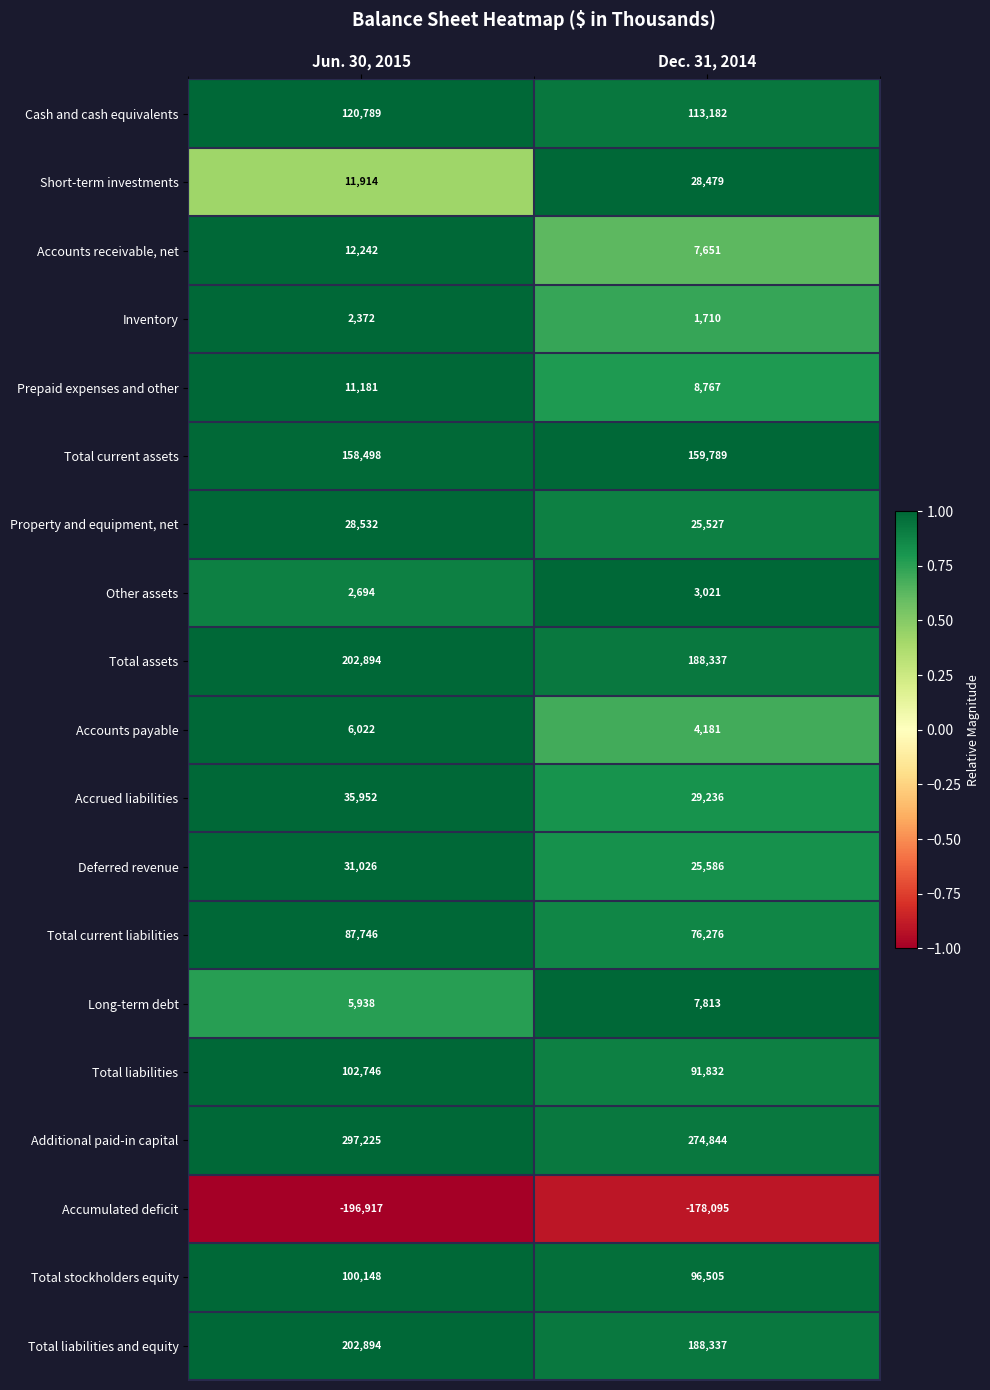

At which label does Accumulated deficit reach its peak?

Dec. 31, 2014